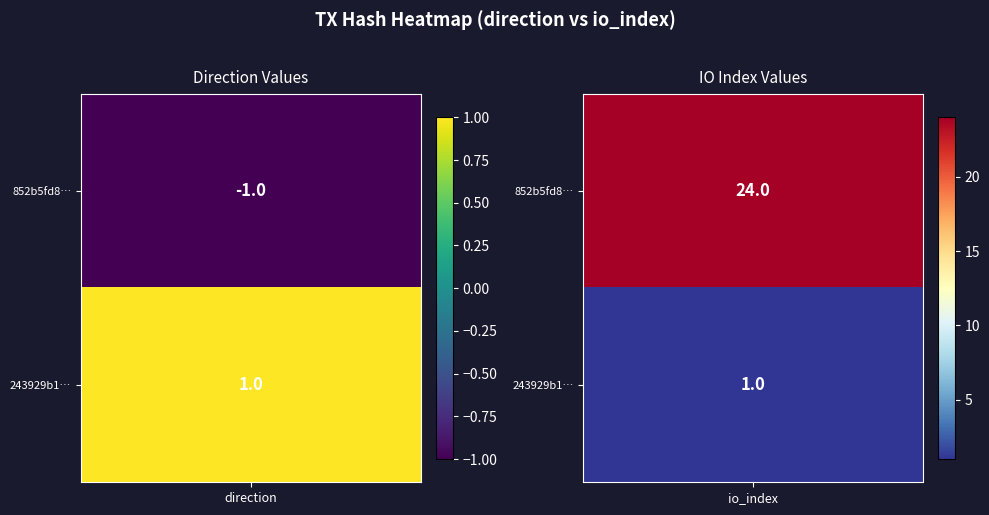

The value of 852b5fd8c9707109b709789dbd6448954881137 at 1 is 34. True or false?

False